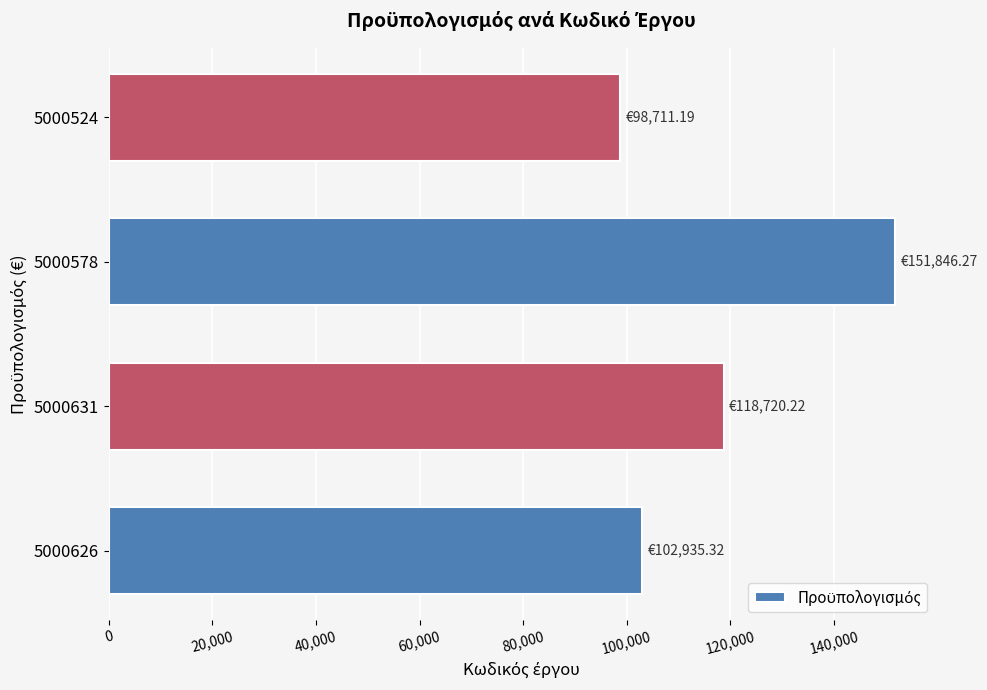

Does the chart contain any negative values?

No